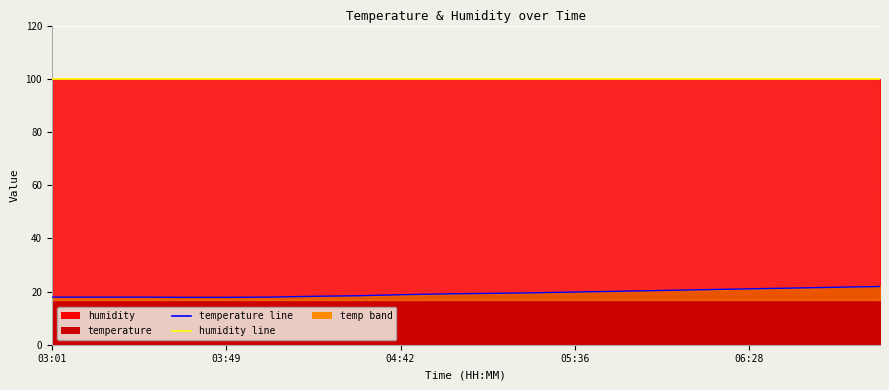

Which series has the largest range (max minus min)?

temperature line